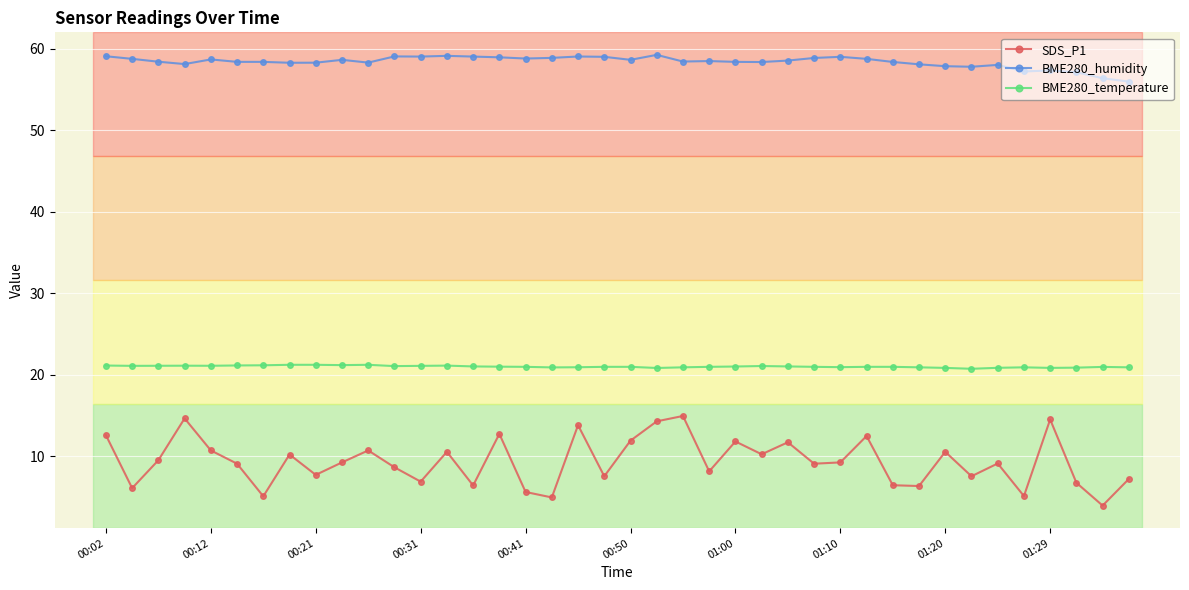

What is the difference between the second highest and minimum values in the BME280_humidity series?

3.2